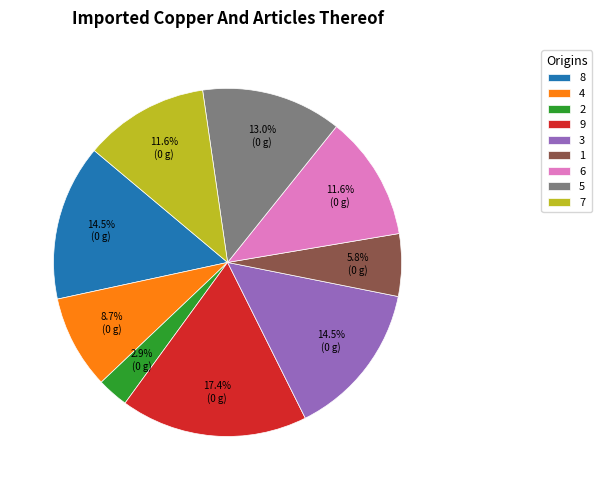

Does any single category account for the majority?

No